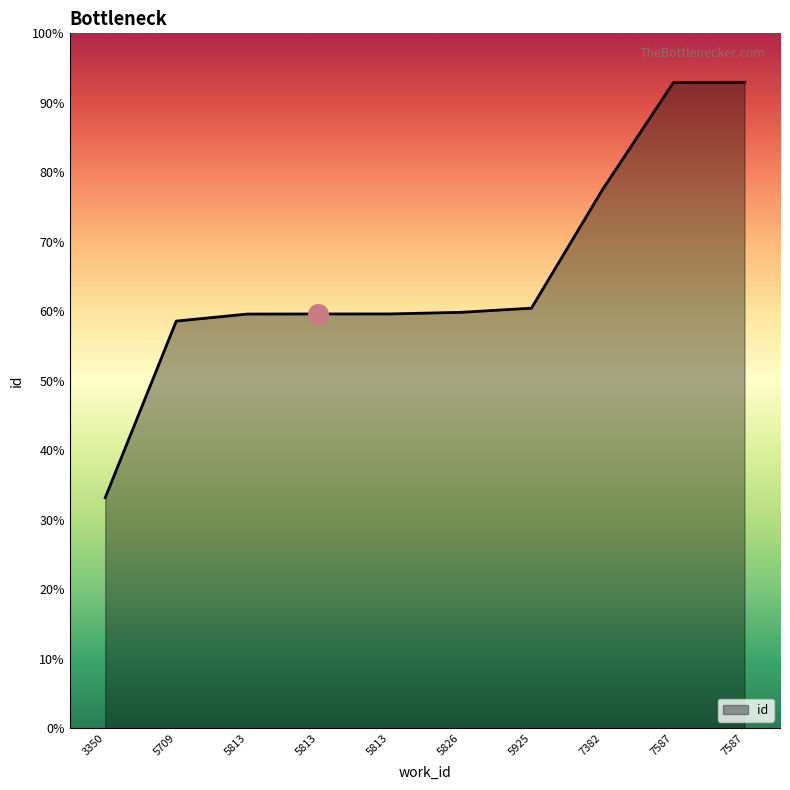

Does the chart have visible grid lines?

No